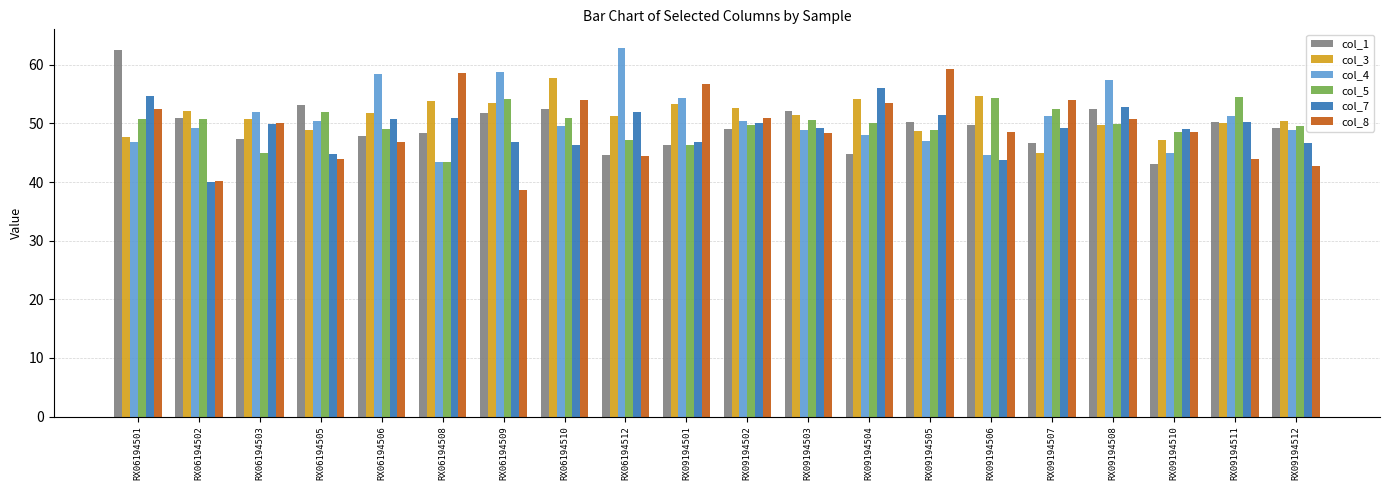

How many groups of bars are there?

20